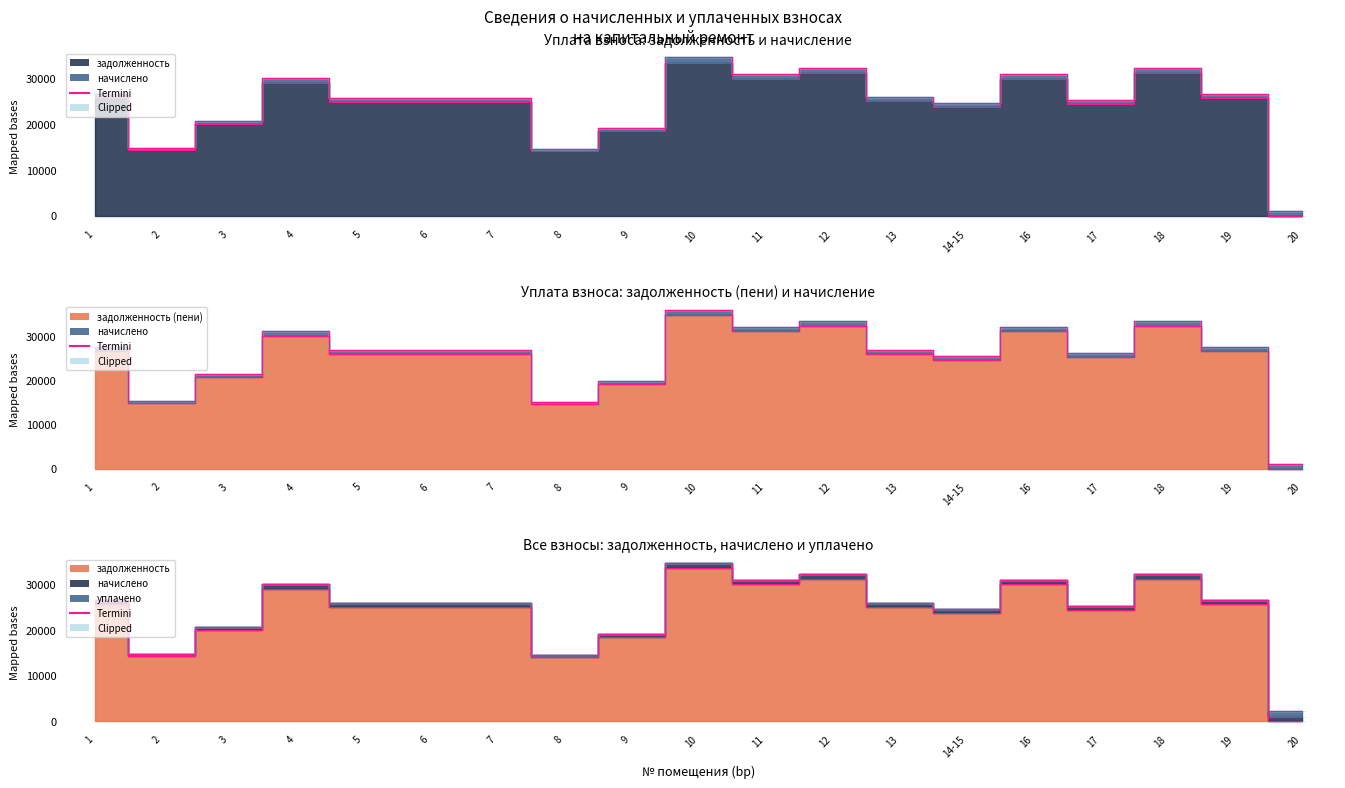

What is the highest value of the задолженность (пени) series?

34644.4